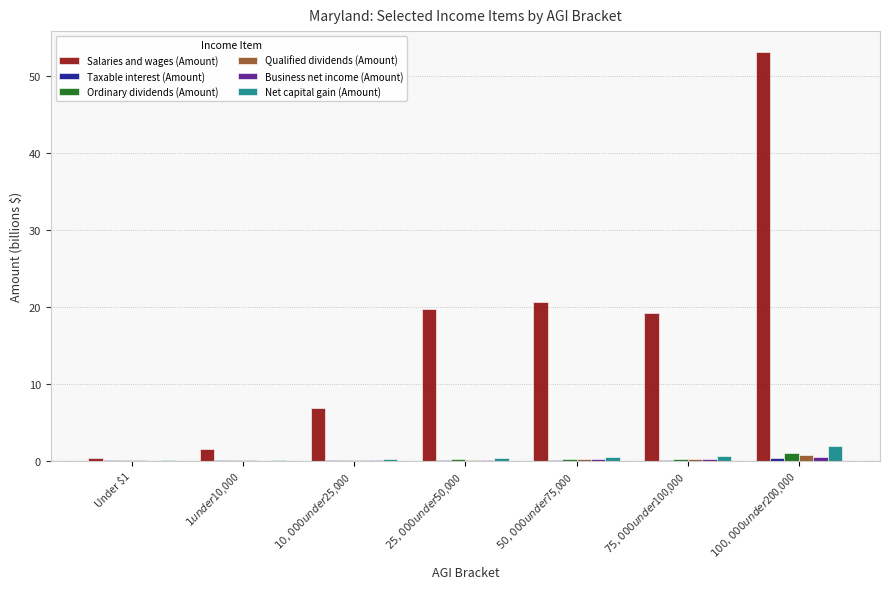

What is the highest value of the Net capital gain (Amount) series?

1.9